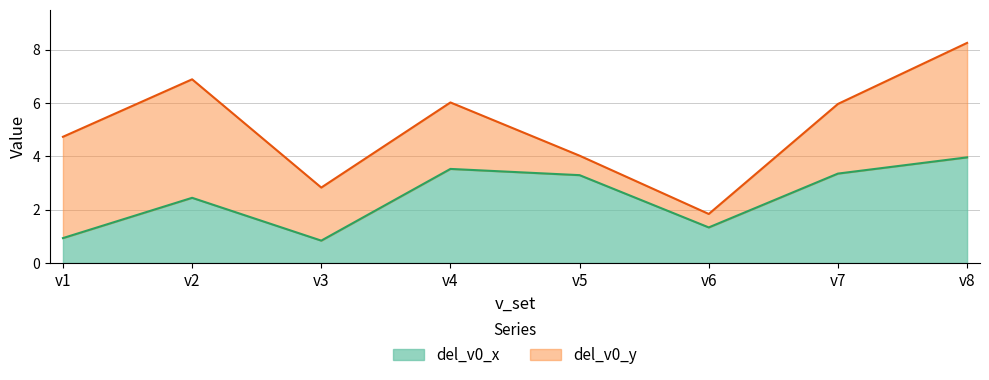

The value at v3 is 0.8. True or false?

True